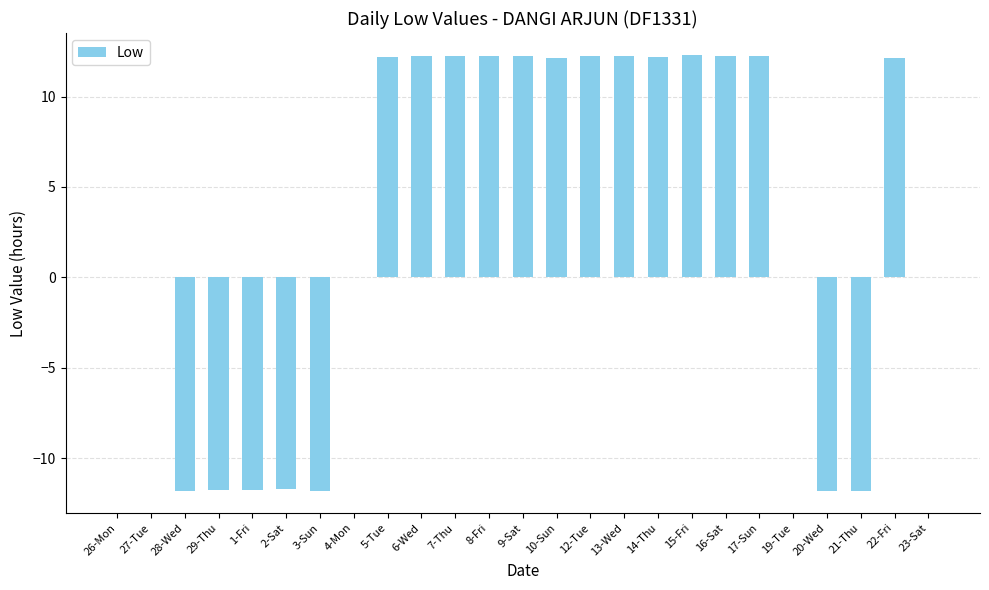

What value does the data have at 20-Wed?

-11.8